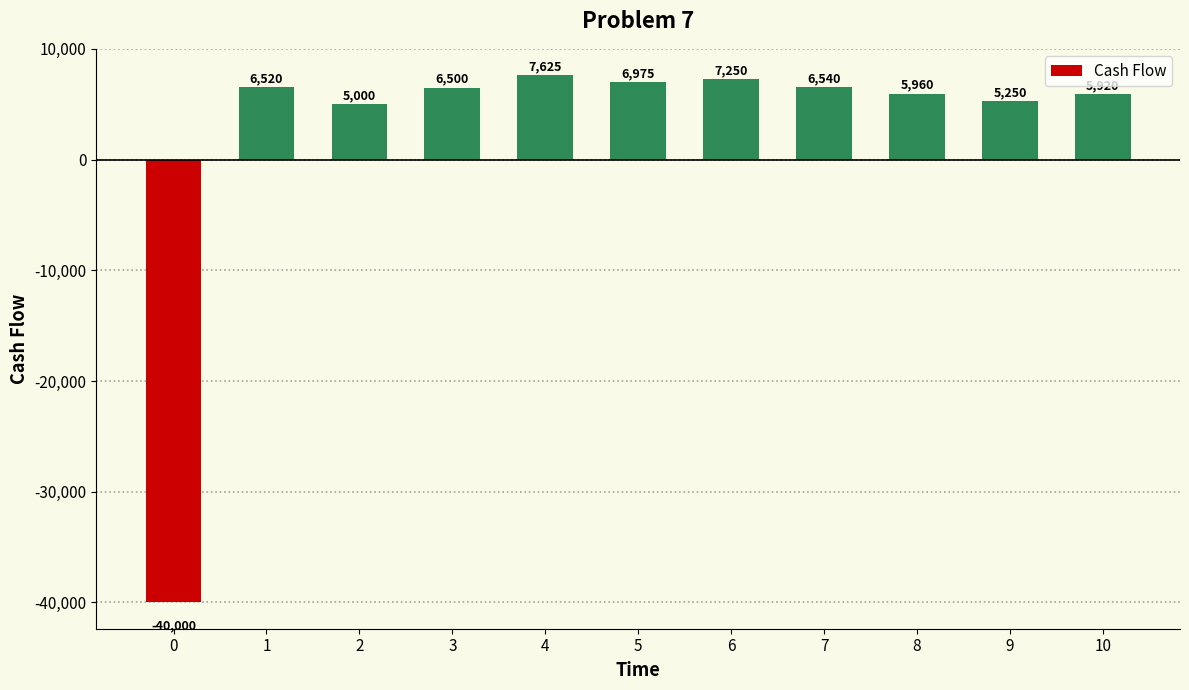

Where is the data nearest to the value -16187?

2